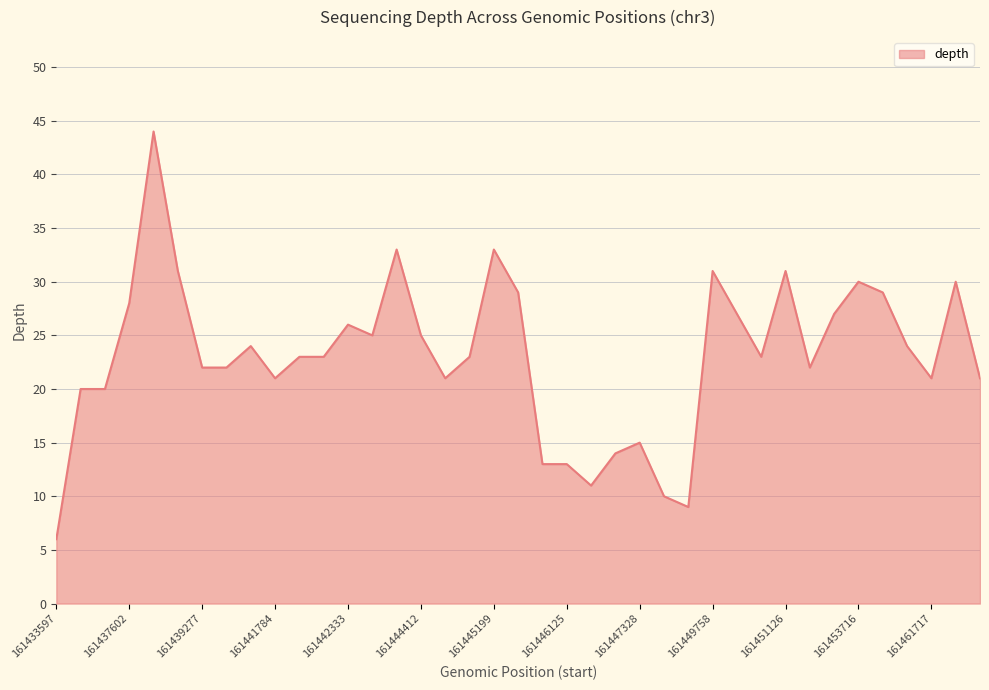

What is the smallest value displayed?

6